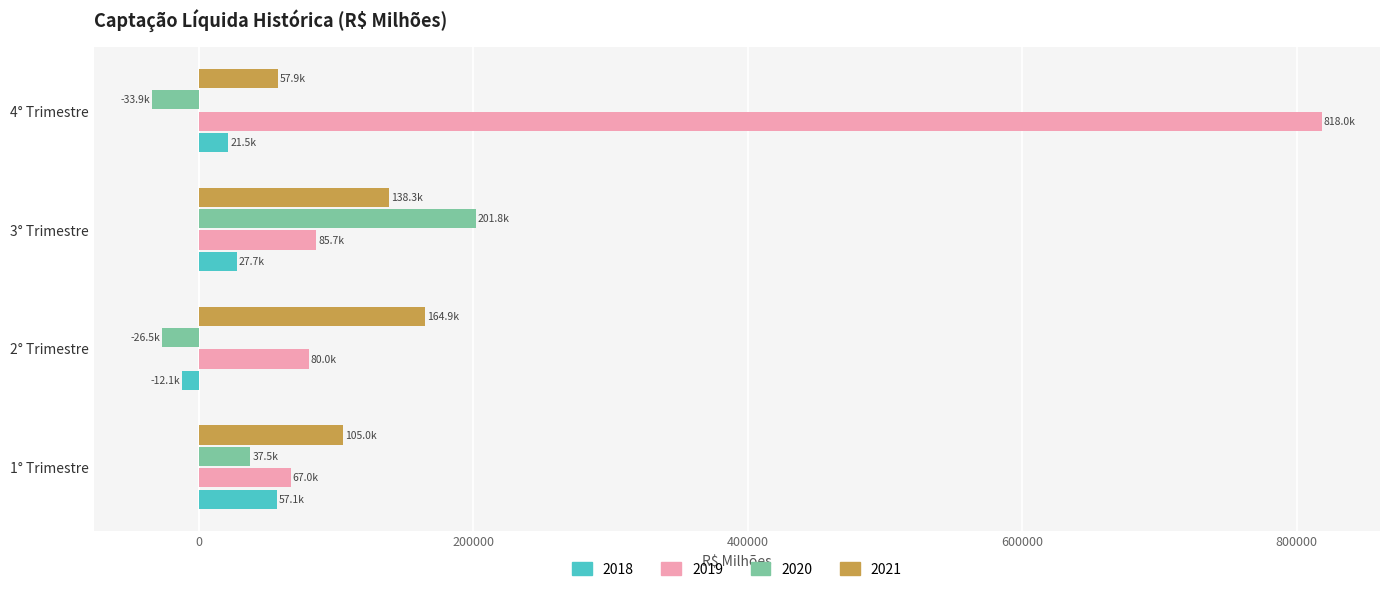

True or false: 2021 has a value of 57852.2 at 4° Trimestre.

True